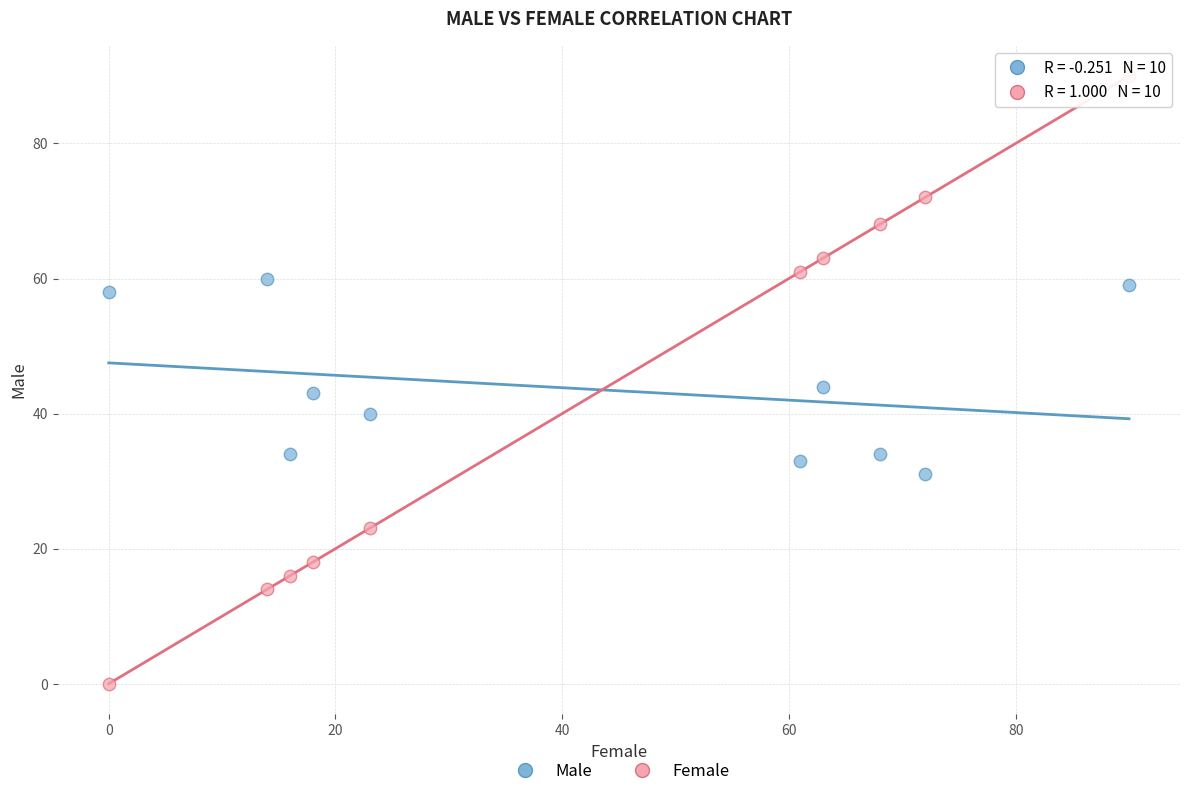

Which series reaches the maximum Y coordinate?

Female